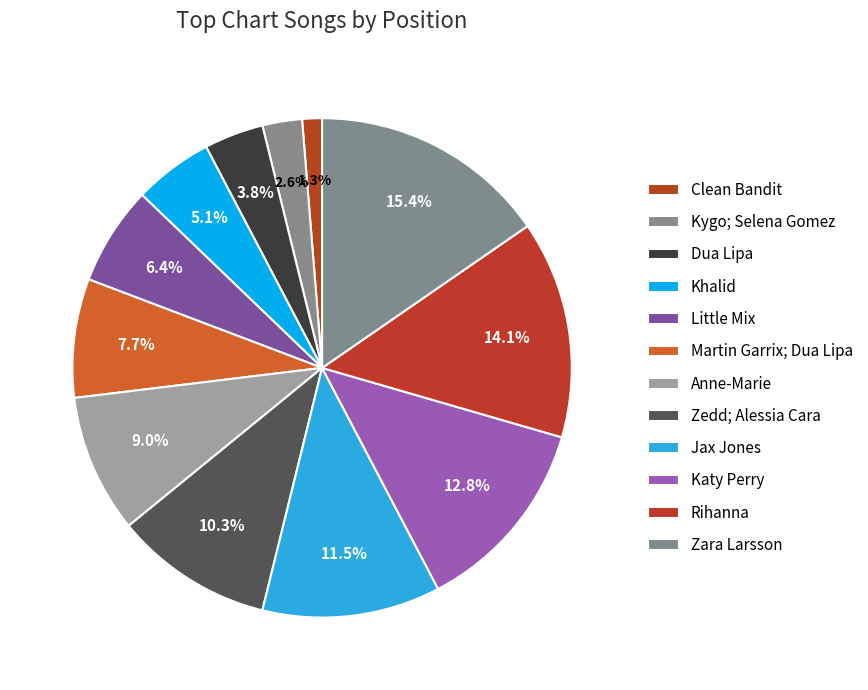

How many slices are in this pie chart?

12